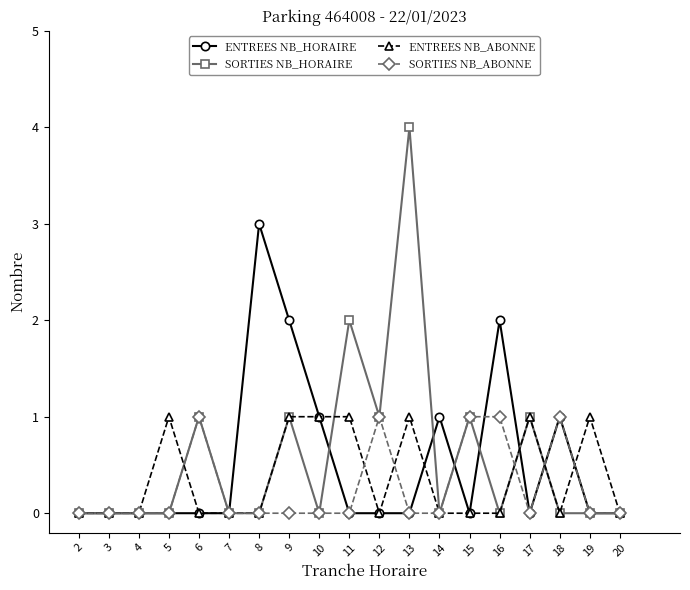

Which series has the widest spread of values?

SORTIES NB_HORAIRE